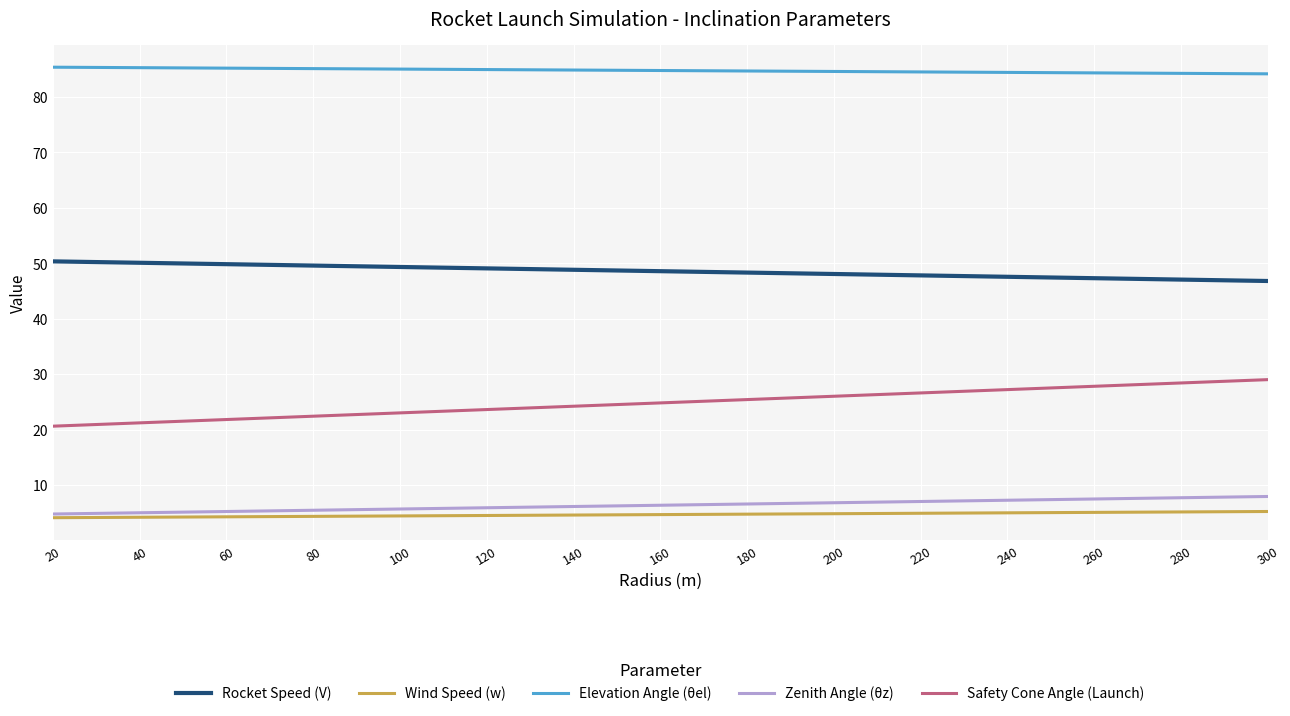

True or false: Elevation Angle (θel) and Safety Cone Angle (Launch) intersect in this chart.

False